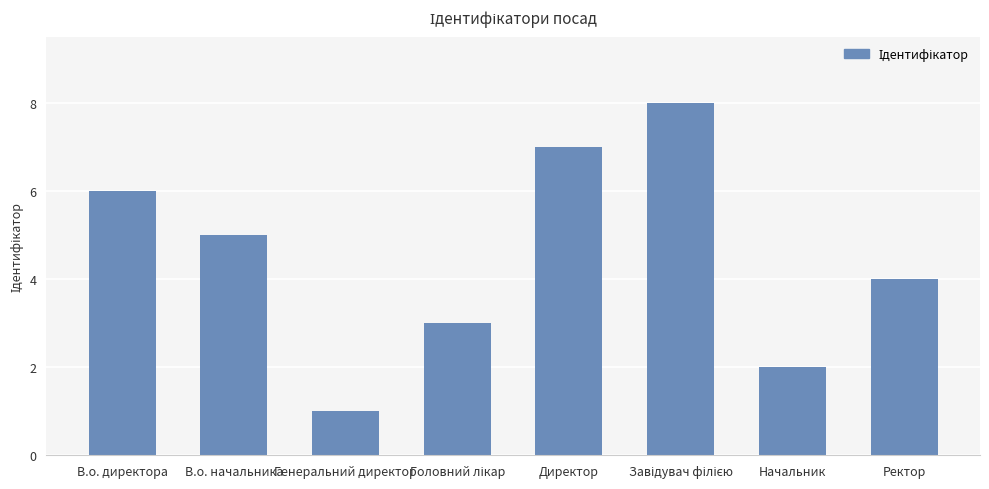

Where does the data first go above 5?

В.о. директора